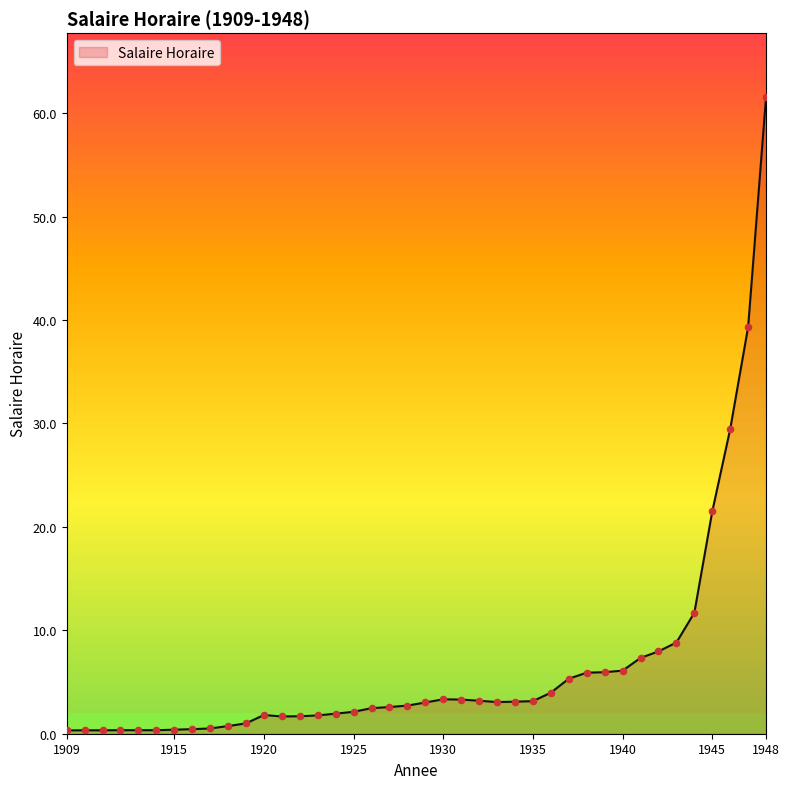

What is the greatest value displayed?

61.6